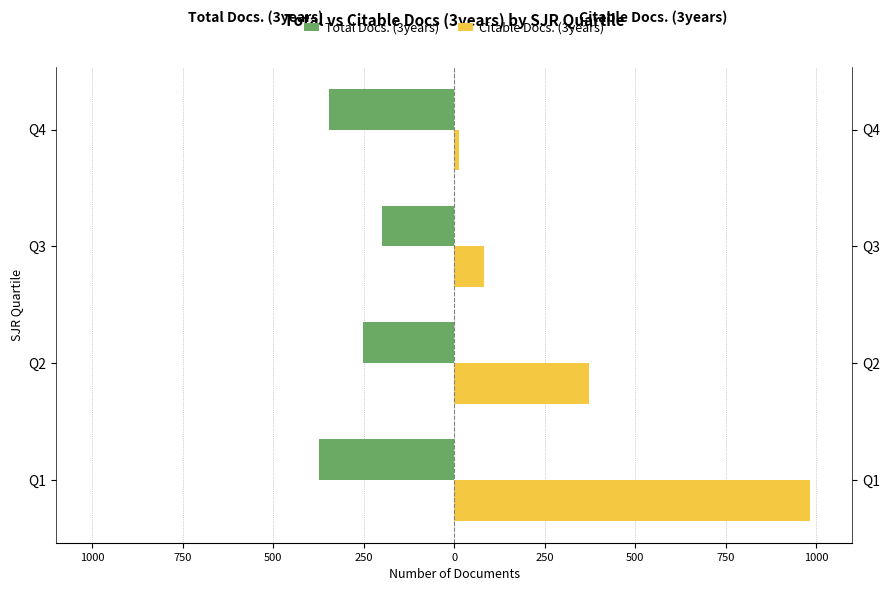

Is it true that Citable Docs. (3years) equals 83 at Q3?

True